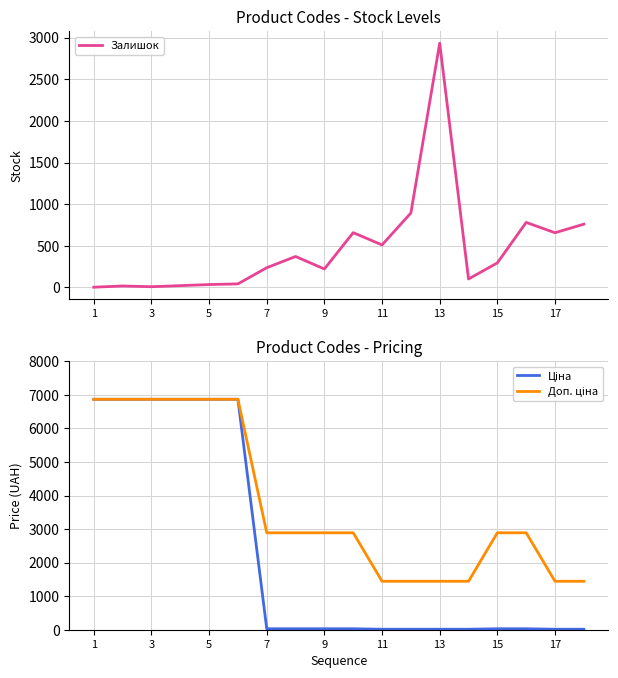

Which series has the largest total across all categories?

Доп. ціна